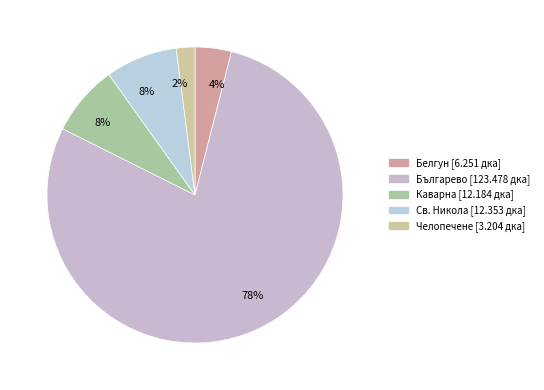

How many segments does this pie chart have?

5